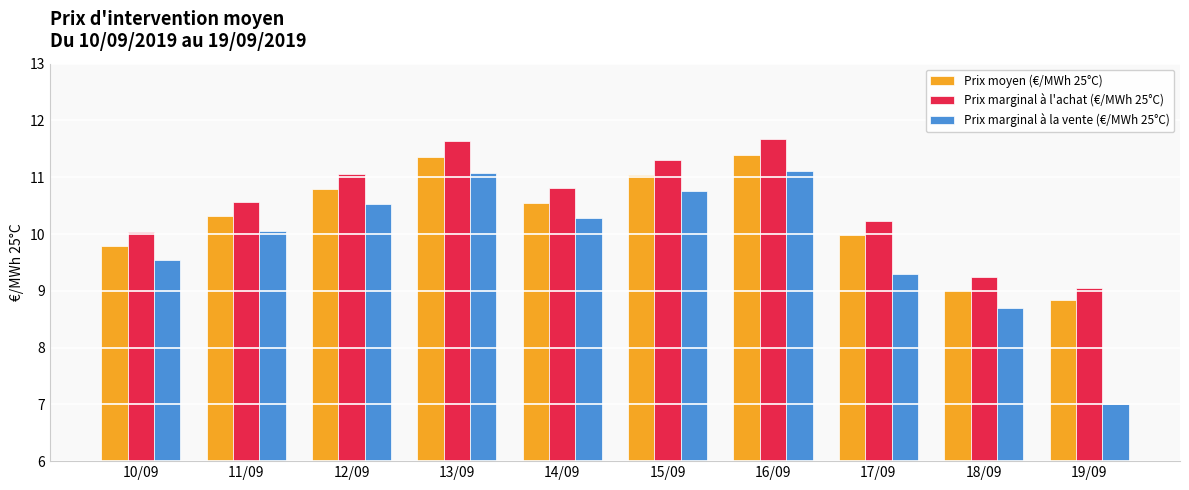

What is the difference between the highest and lowest values at 14/09?

0.5